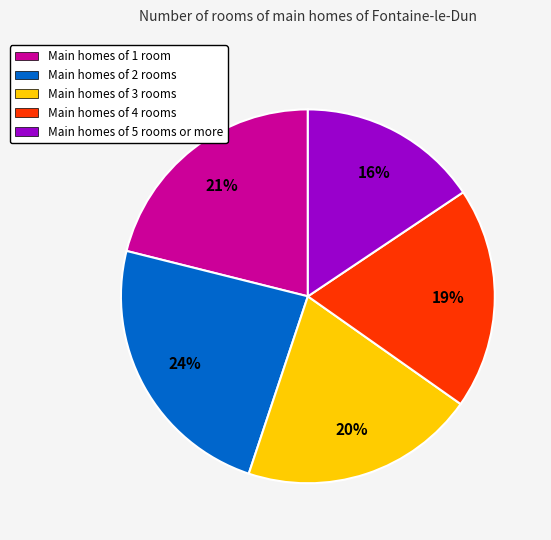

How many segments does this pie chart have?

5